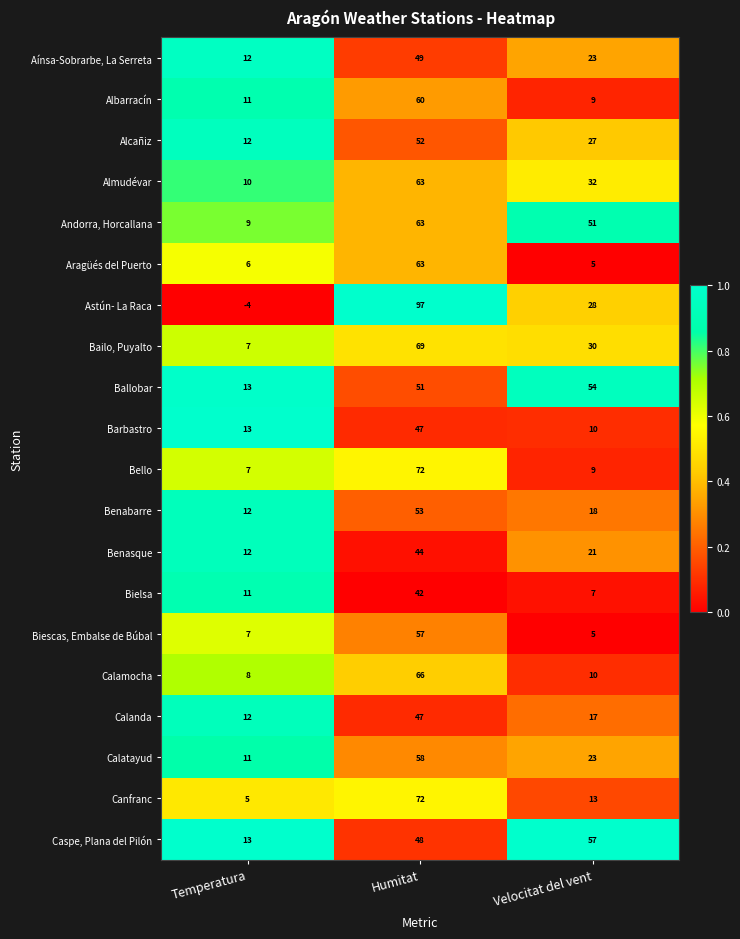

At which label does Benabarre first exceed 18?

Humitat